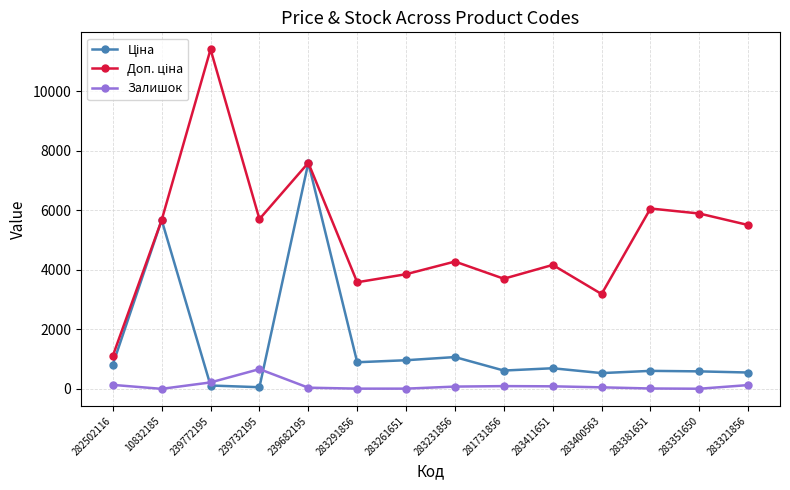

How many lines are shown in the chart?

3